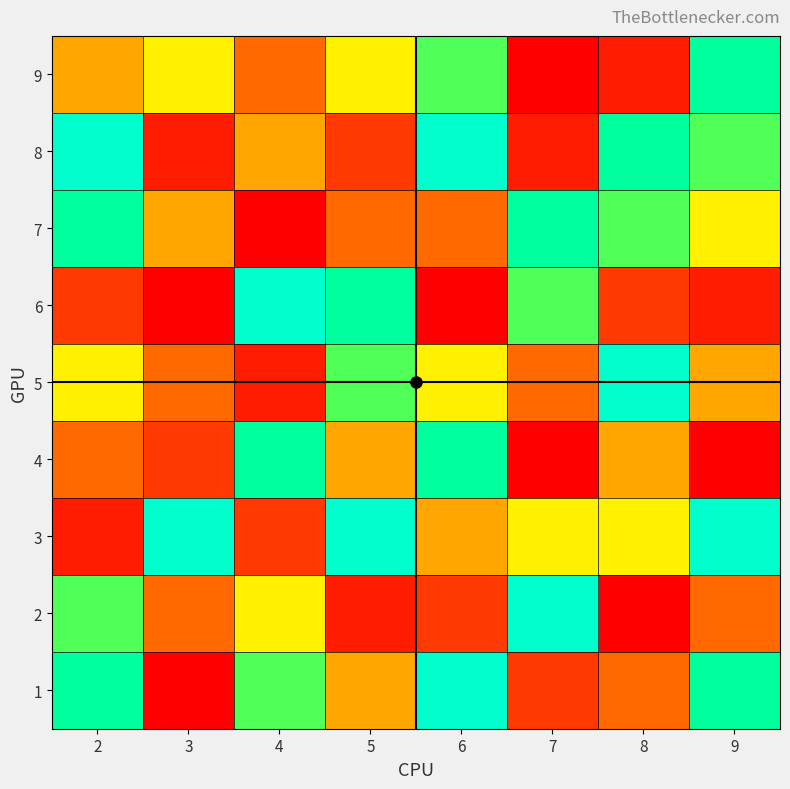

Reading left to right, what are all the values shown in this chart?

1: 2=8	3=1	4=7	5=5	6=9	7=3	8=4	9=8
2: 2=7	3=4	4=6	5=2	6=3	7=9	8=1	9=4
3: 2=2	3=9	4=3	5=9	6=5	7=6	8=6	9=9
4: 2=4	3=3	4=8	5=5	6=8	7=1	8=5	9=1
5: 2=6	3=4	4=2	5=7	6=6	7=4	8=9	9=5
6: 2=3	3=1	4=9	5=8	6=1	7=7	8=3	9=2
7: 2=8	3=5	4=1	5=4	6=4	7=8	8=7	9=6
8: 2=9	3=2	4=5	5=3	6=9	7=2	8=8	9=7
9: 2=5	3=6	4=4	5=6	6=7	7=1	8=2	9=8